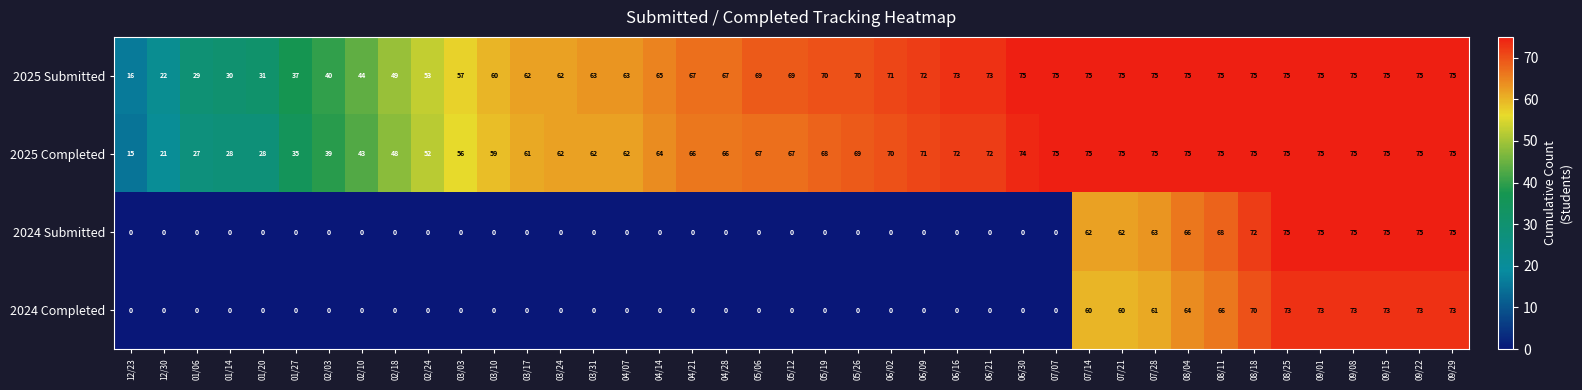

What is the total value across all series at 04/28?

133